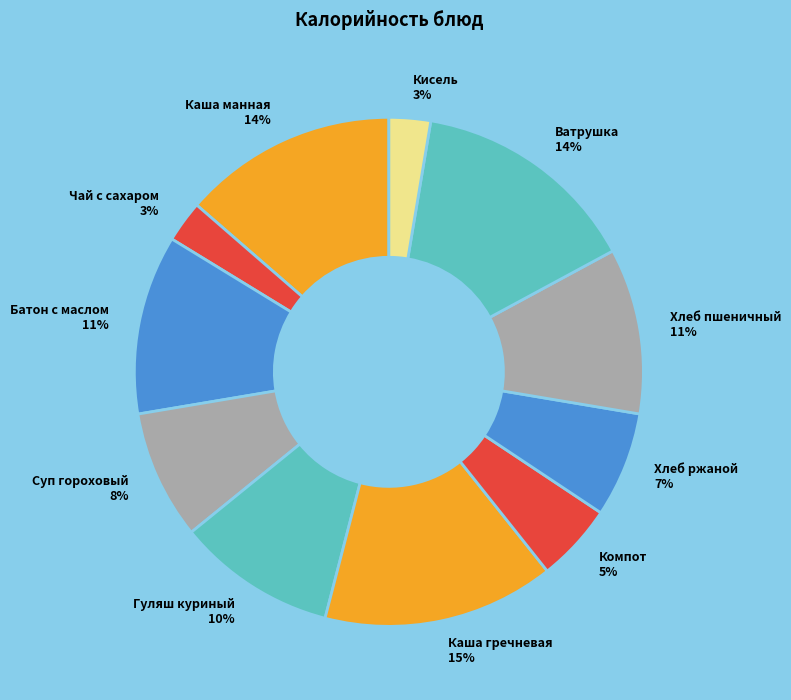

To the nearest percent, what percentage of the pie is Хлеб ржаной 7%?

7%